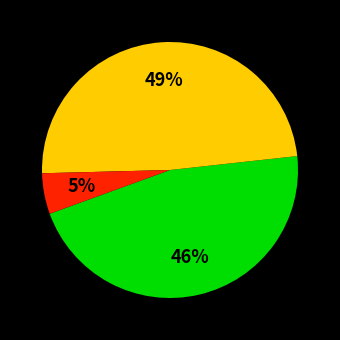

To the nearest percent, what is the difference between the largest and smallest slice percentages?

44%